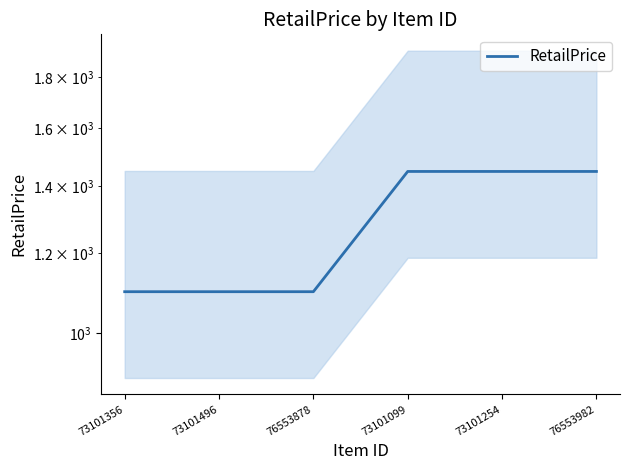

Which has a higher value, 73101099 or 76553982?

73101099